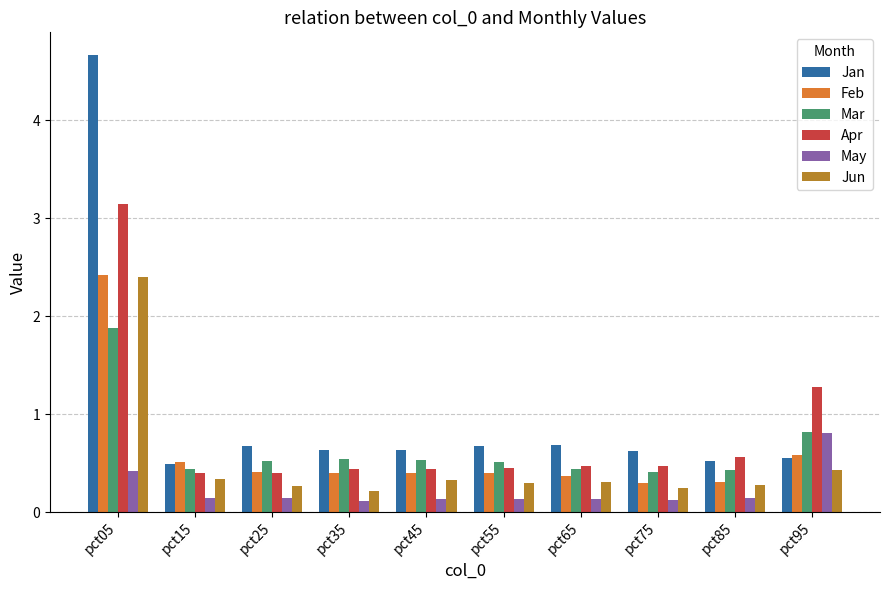

What is the value of the Mar bar at the 4th from the left?

0.5